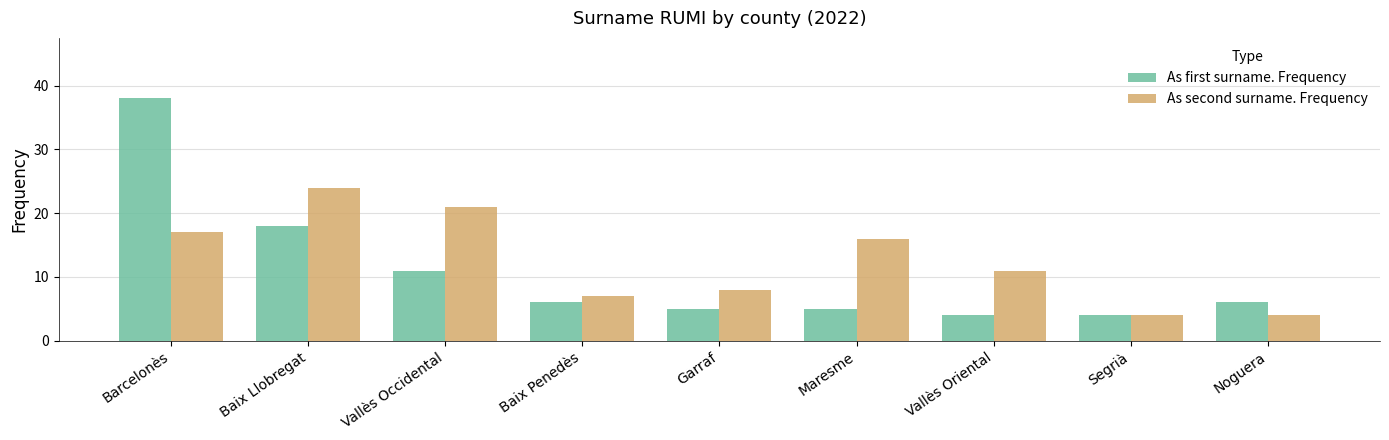

What is the total value across all series at Noguera?

10